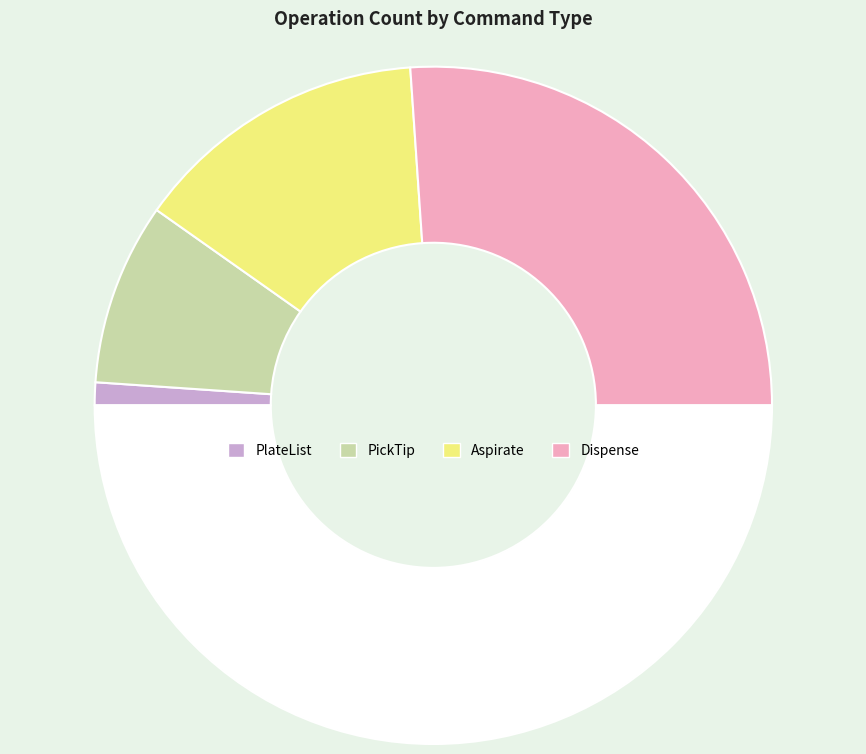

To the nearest percent, what is the difference between the largest and smallest slice percentages?

11%